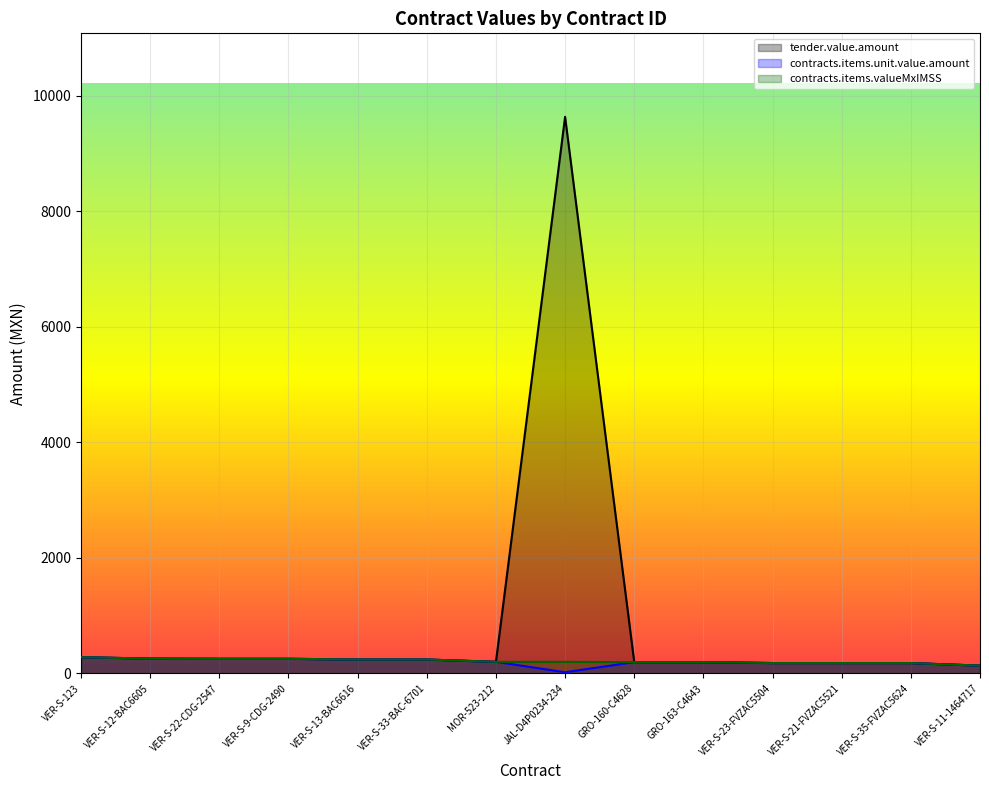

True or false: contracts.items.valueMxIMSS has a value of 109.3 at VER-S-9-CDG-2490.

False